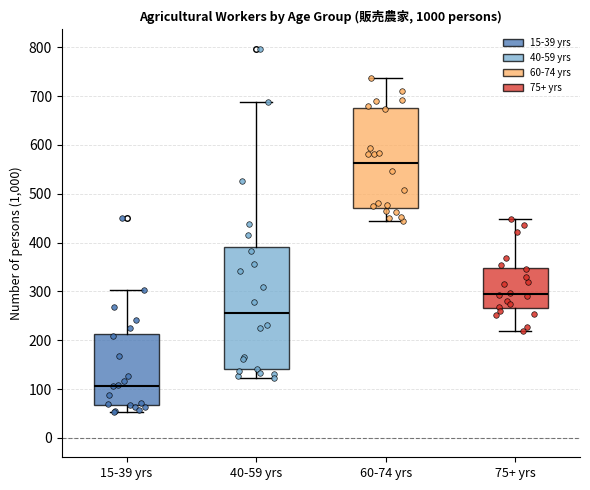

Reading left to right, transcribe this box plot: for each box, give where its median line is, the range the box spans, and where its two whiskers end, as read against the y-axis. The values are not printed on the chart, so give them approximately, as read against the axis.

15-39 yrs: median 110, box 70 to 210, whiskers 50 to 300
40-59 yrs: median 260, box 140 to 390, whiskers 120 to 690
60-74 yrs: median 560, box 470 to 680, whiskers 450 to 740
75+ yrs: median 290, box 270 to 350, whiskers 220 to 450